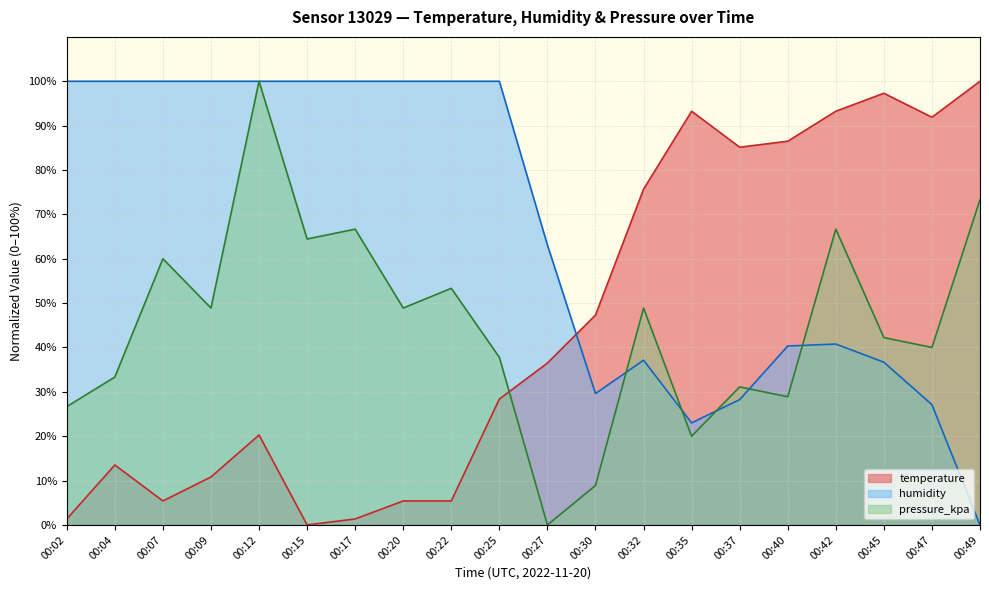

List the series in order of their peak value, highest first.

temperature, humidity, pressure_kpa